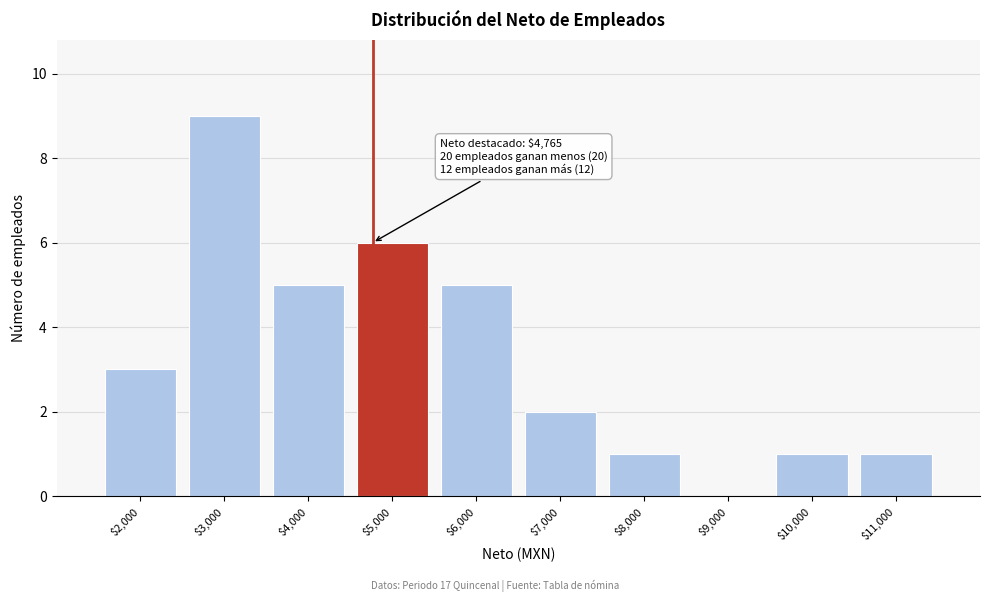

Which range on the x-axis has the tallest bar?

2500 to 3500